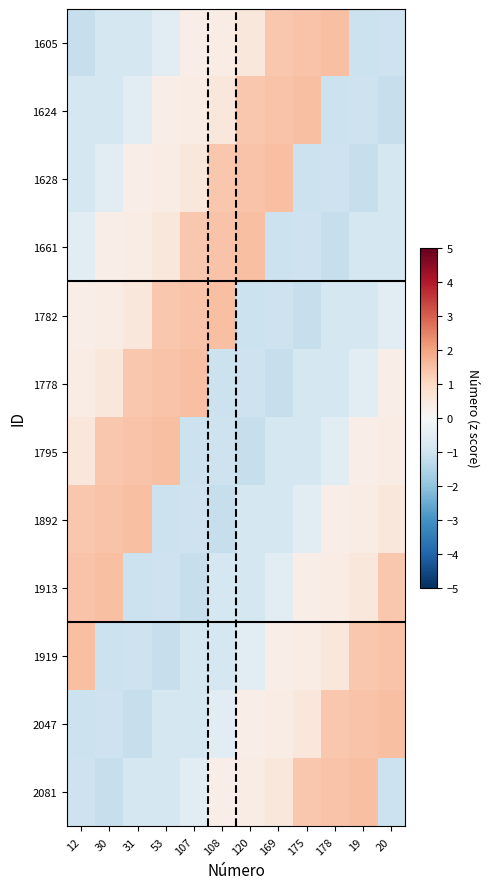

Which series has the widest spread of values?

1605